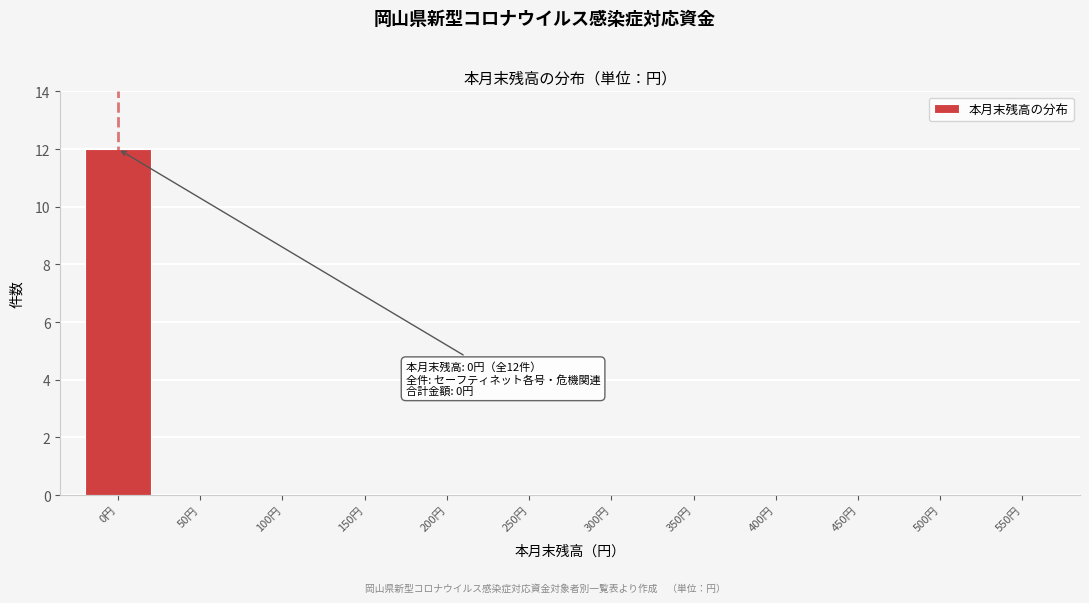

Reading right to left, transcribe all the data shown in this chart.

550円=0	500円=0	450円=0	400円=0	350円=0	300円=0	250円=0	200円=0	150円=0	100円=0	50円=0	0円=12